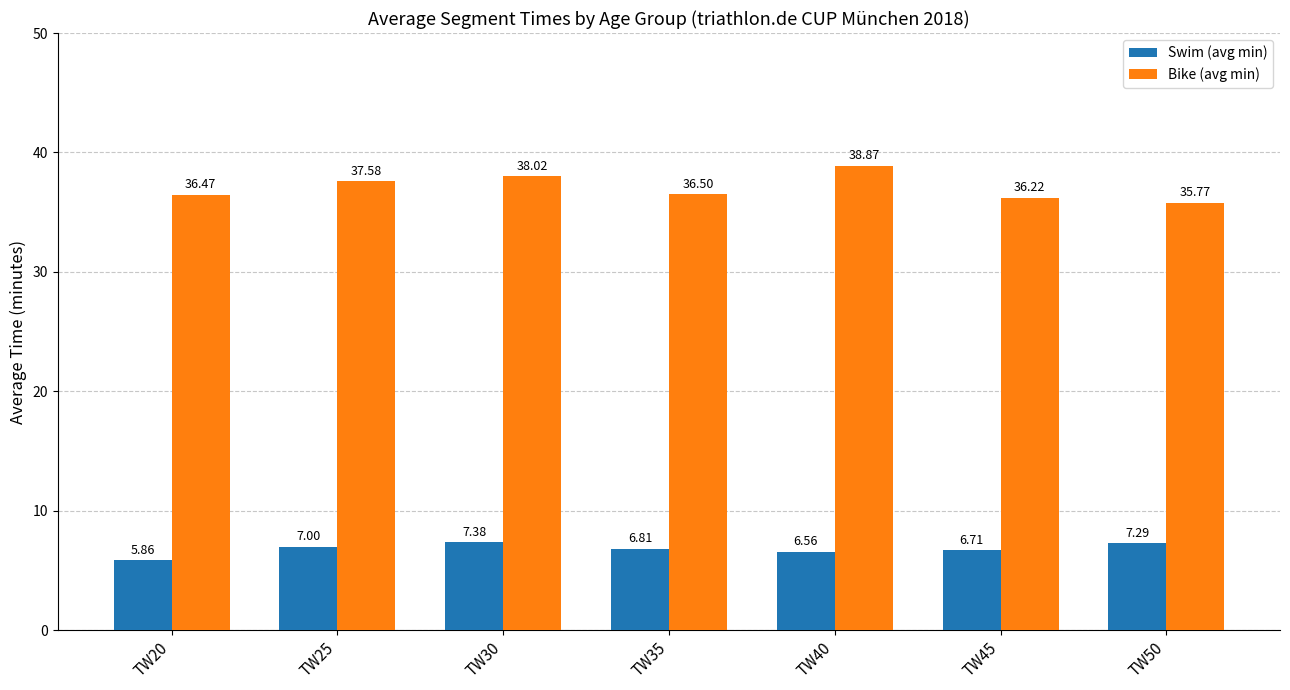

What is the spread (max minus min) of values at TW45?

29.5